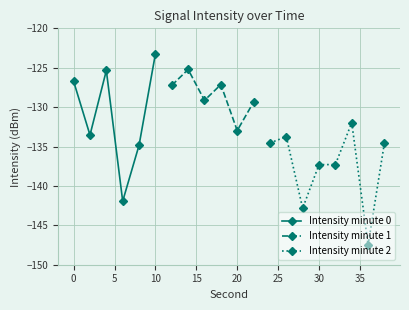

Reading right to left, extract all data points from this chart.

38=-134.5	36=-147.5	34=-132.0	32=-137.3	30=-137.3	28=-142.8	26=-133.7	24=-134.6	22=-129.4	20=-133.0	18=-127.1	16=-129.1	14=-125.2	12=-127.2	10=-123.2	8=-134.8	6=-141.9	4=-125.3	2=-133.5	0=-126.7